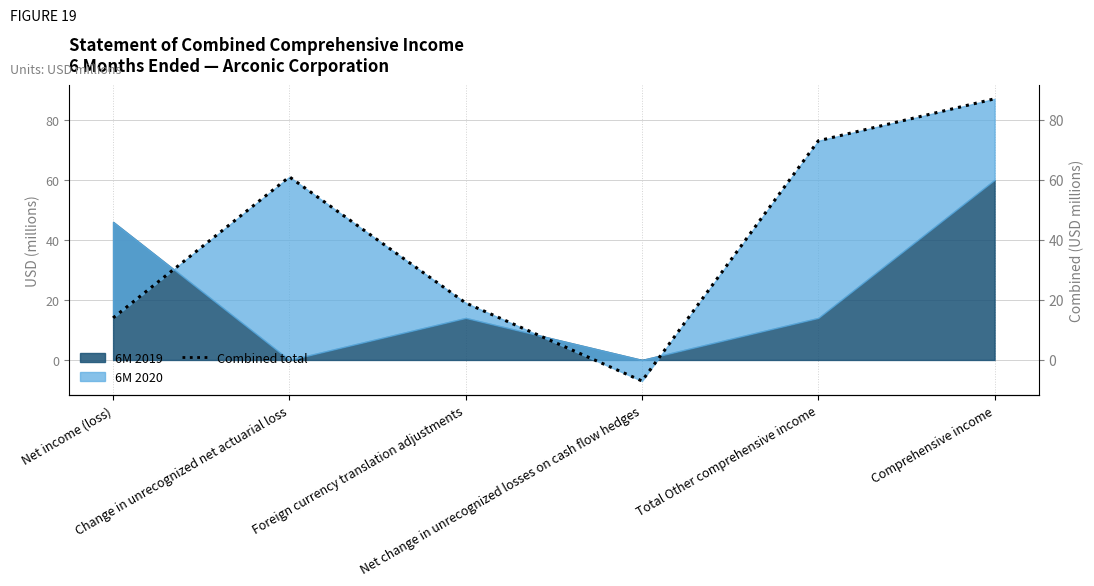

Read the value at Net change in unrecognized losses on cash flow hedges, to the nearest 5.

-5